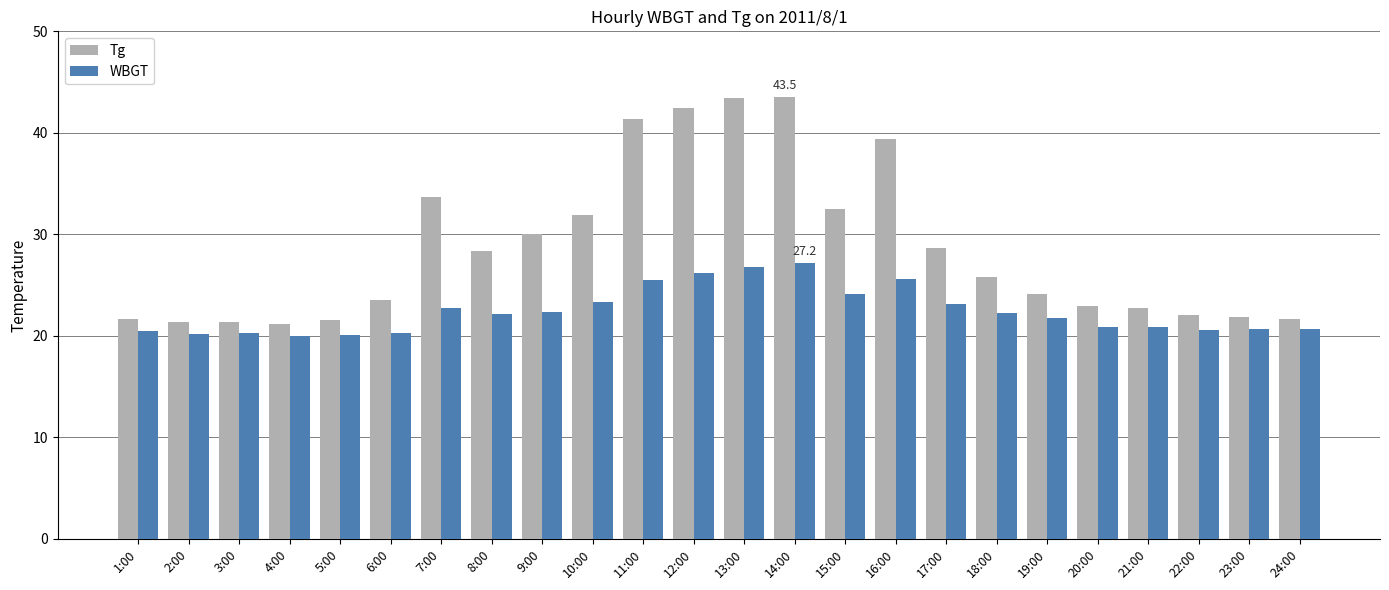

How many values in the Tg series exceed 25?

12